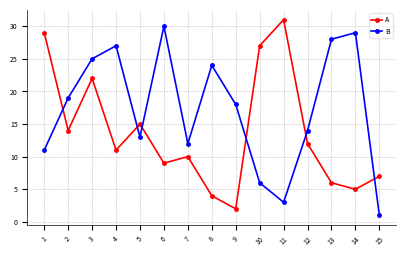

What is the difference between the A values at 11 and 5?

16